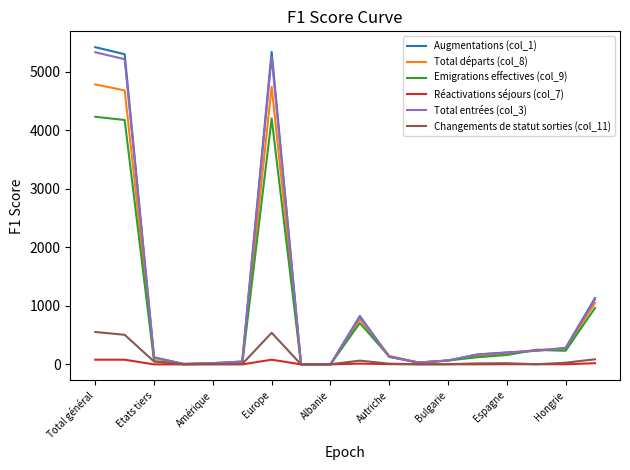

True or false: Changements de statut sorties (col_11) and Emigrations effectives (col_9) intersect in this chart.

True